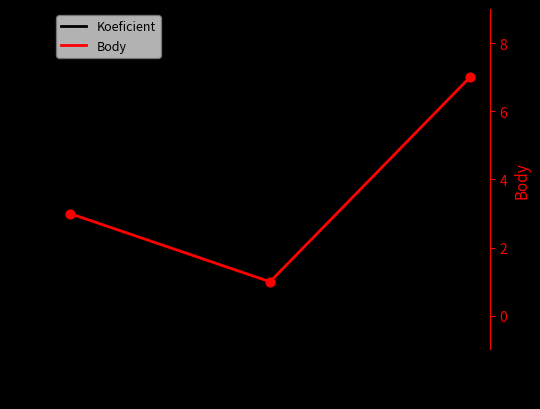

Which series contains the lowest Y value?

Koeficient